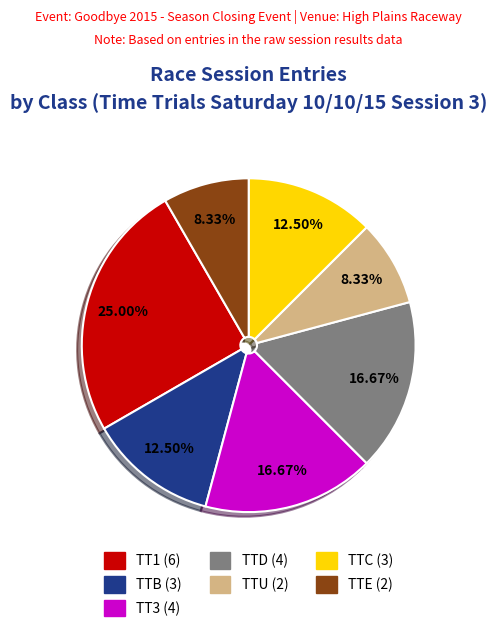

What is the ratio of the value at TTB to the value at TTC?

1.0